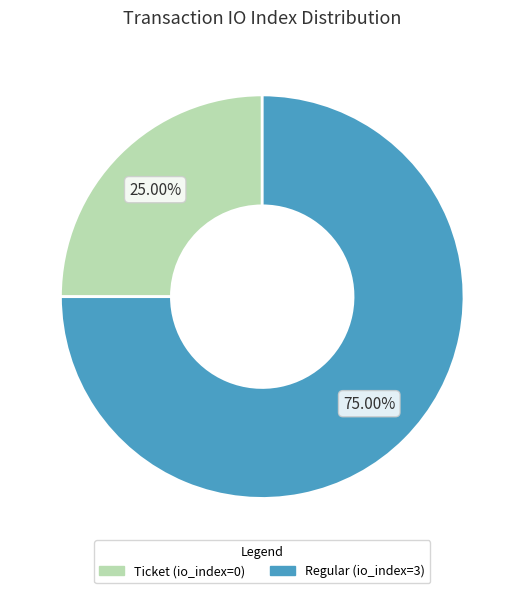

Which category has the biggest portion of the pie?

Regular (io_index=3)